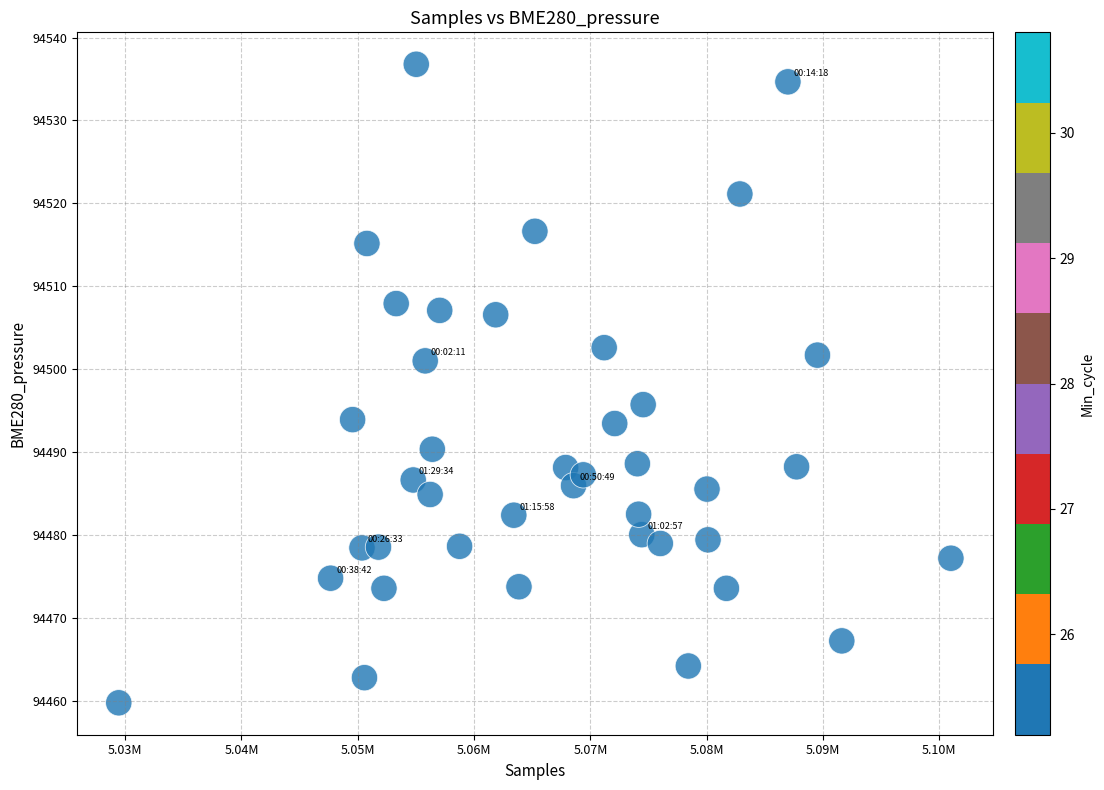

What is the range of Y values (max minus min)?

77.0